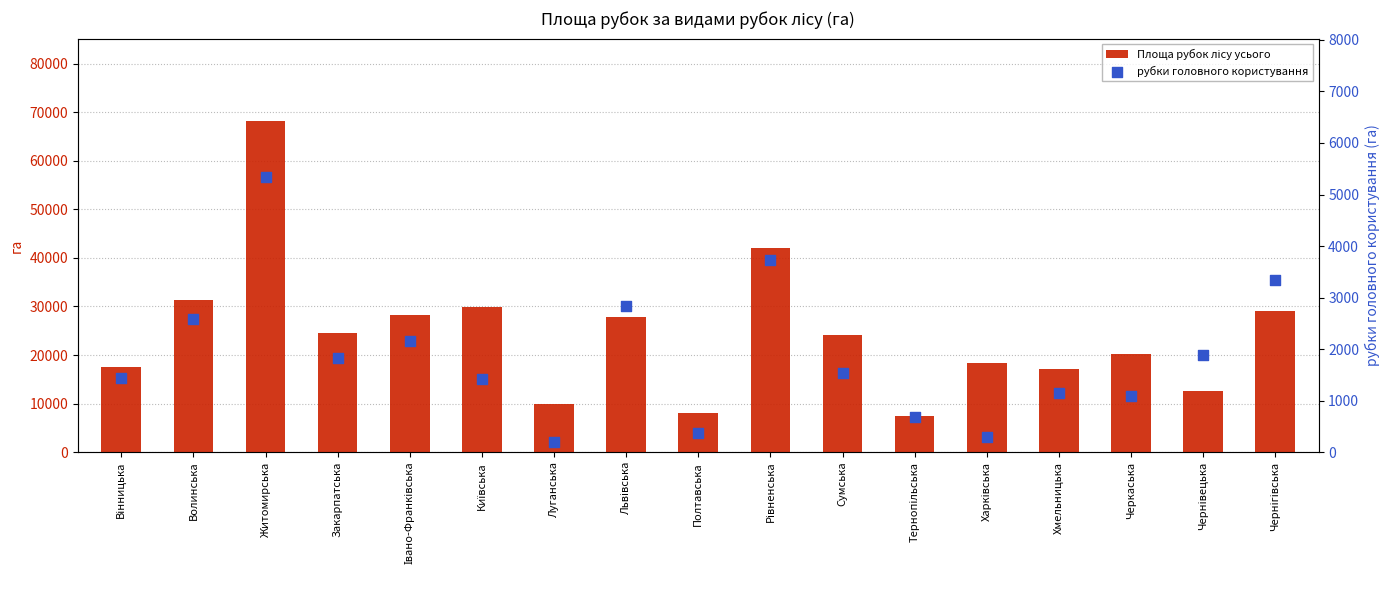

Which series reaches the maximum Y coordinate?

Площа рубок лісу усього